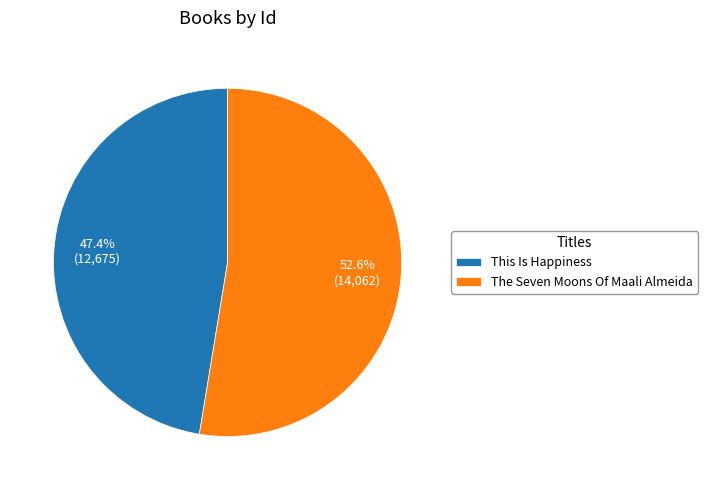

The The Seven Moons Of Maali Almeida slice represents 43% of the pie. True or false?

False